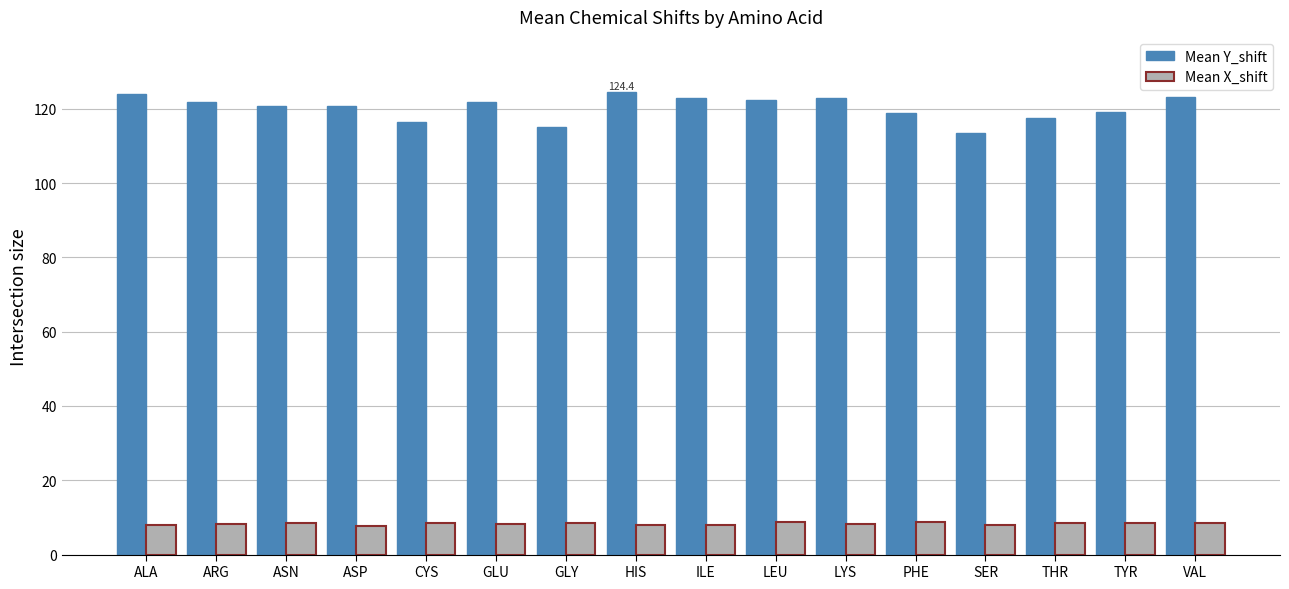

What is the label of the 11th bar from the left?

LYS